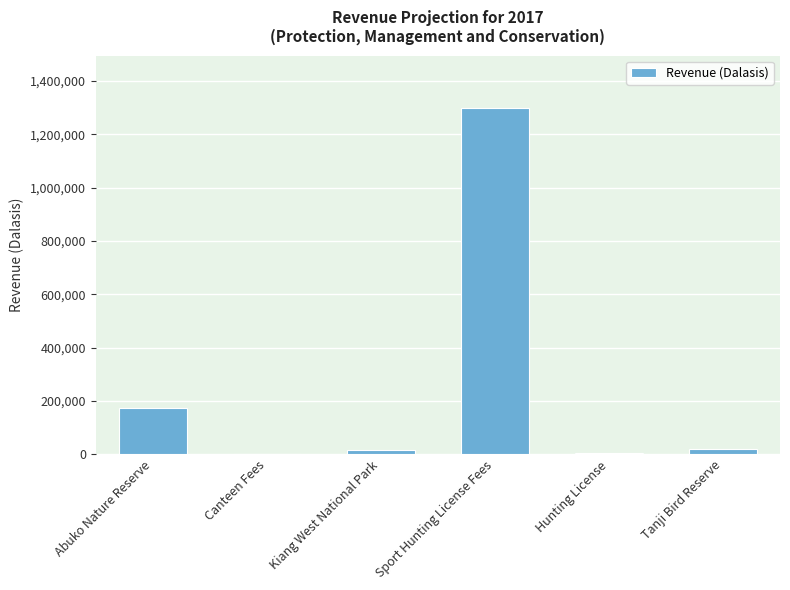

At which category does the chart reach its peak across all series?

Sport Hunting License Fees